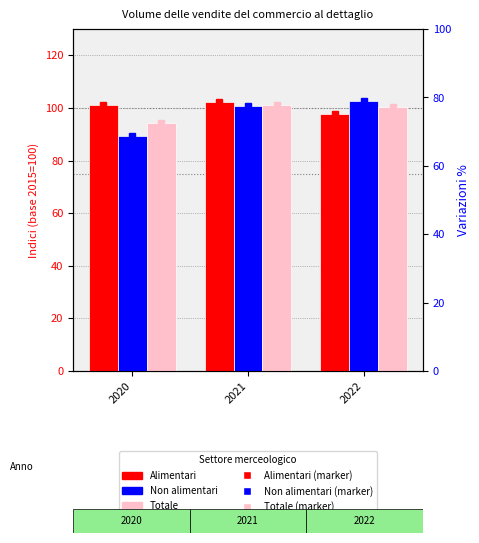

Which series has the largest total across all categories?

Alimentari